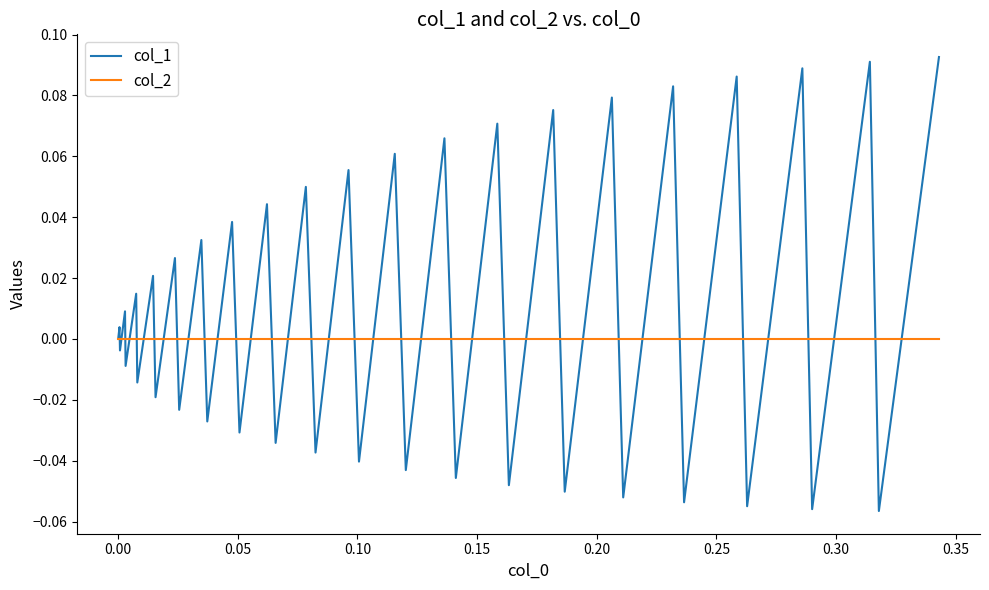

Rank the series by their maximum value, from highest to lowest.

col_1, col_2